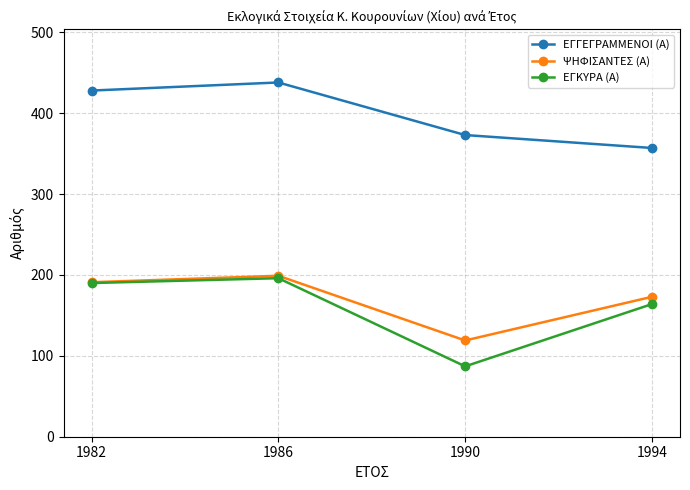

At which label is ΕΓΓΕΓΡΑΜΜΕΝΟΙ (Α) closest to 397?

1990